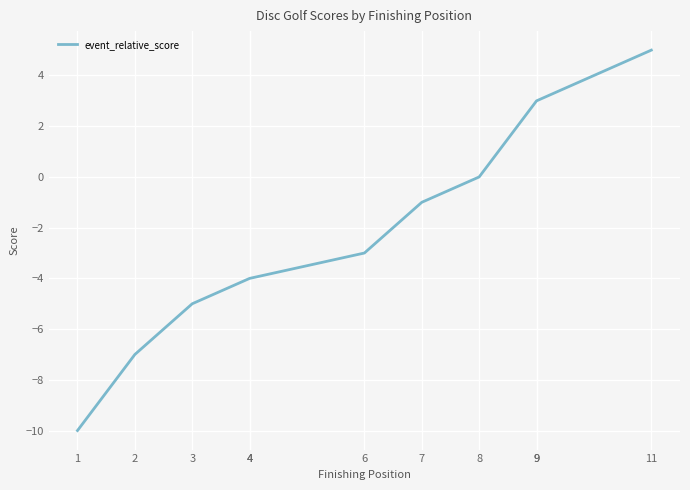

Which label corresponds to the largest value in the chart?

11